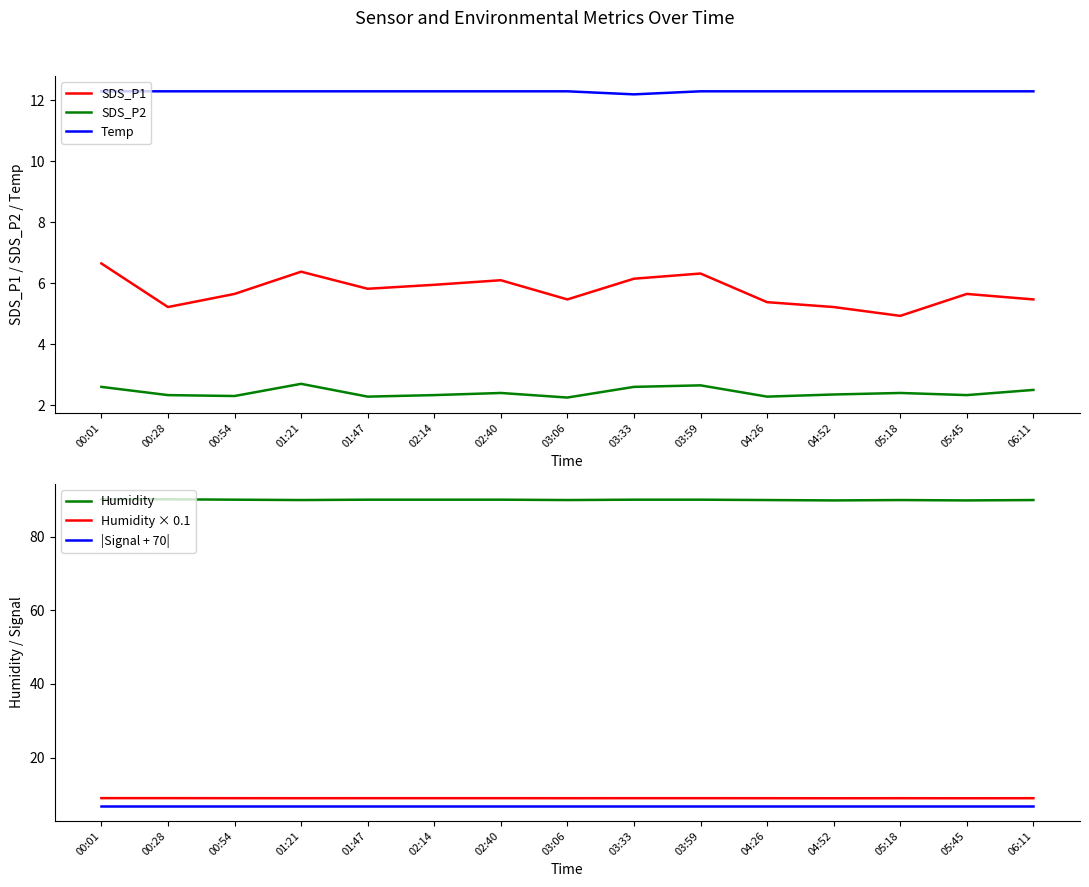

What is the spread (max minus min) of values at 00:28?

87.8